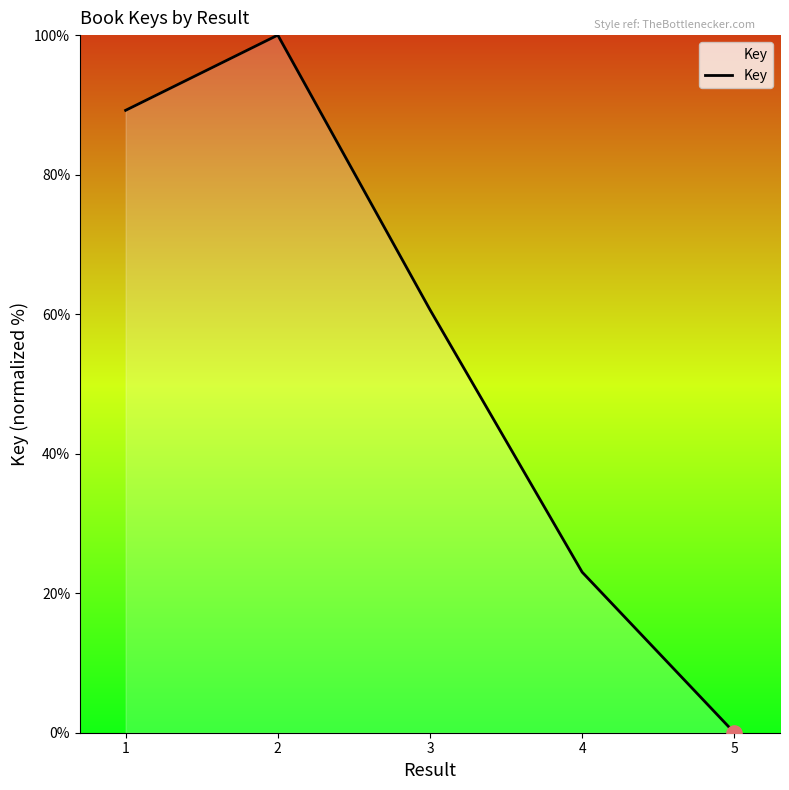

What is the change in value from 4 to 5?

-23.0